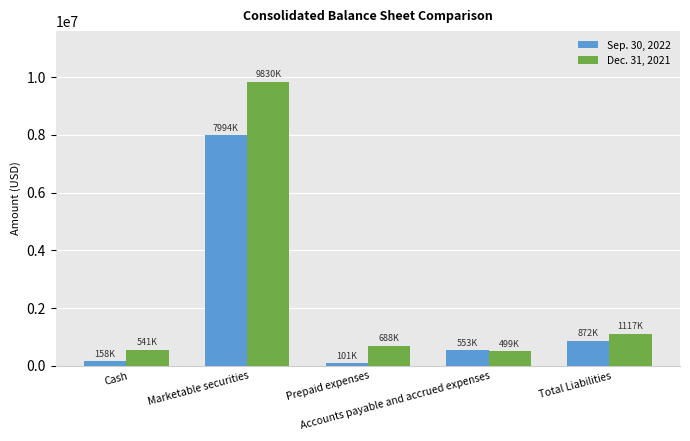

How many groups of bars are there?

5